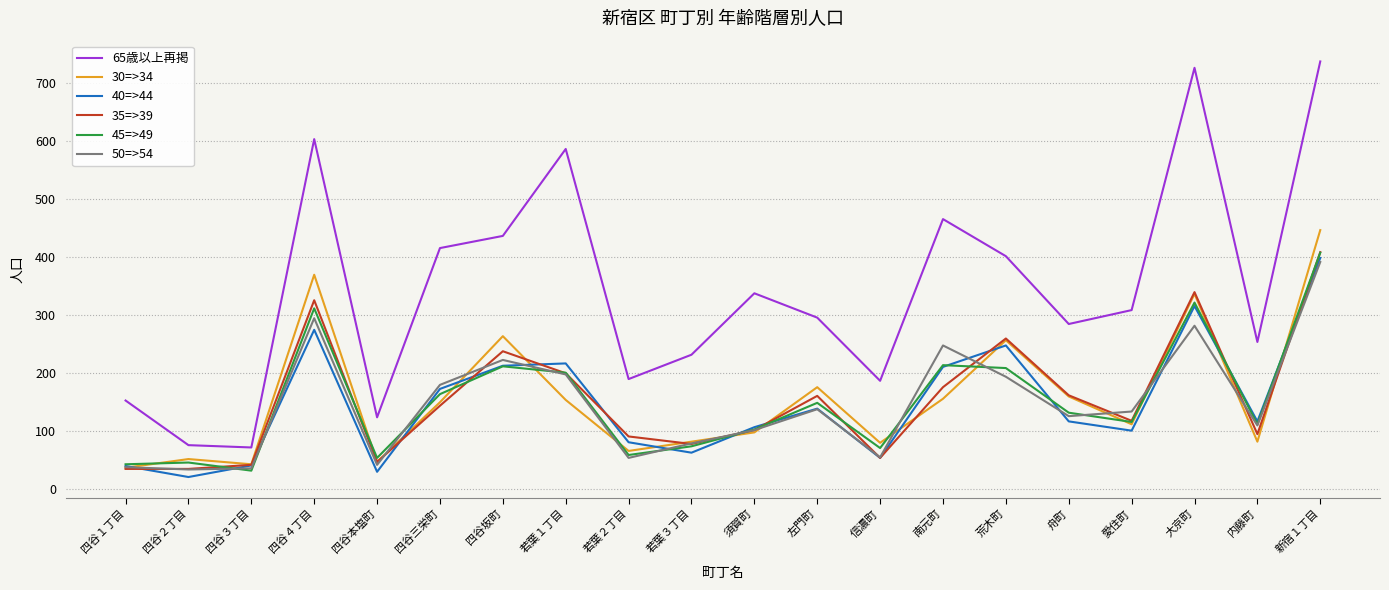

True or false: 35=>39 and 65歳以上再掲 intersect in this chart.

False